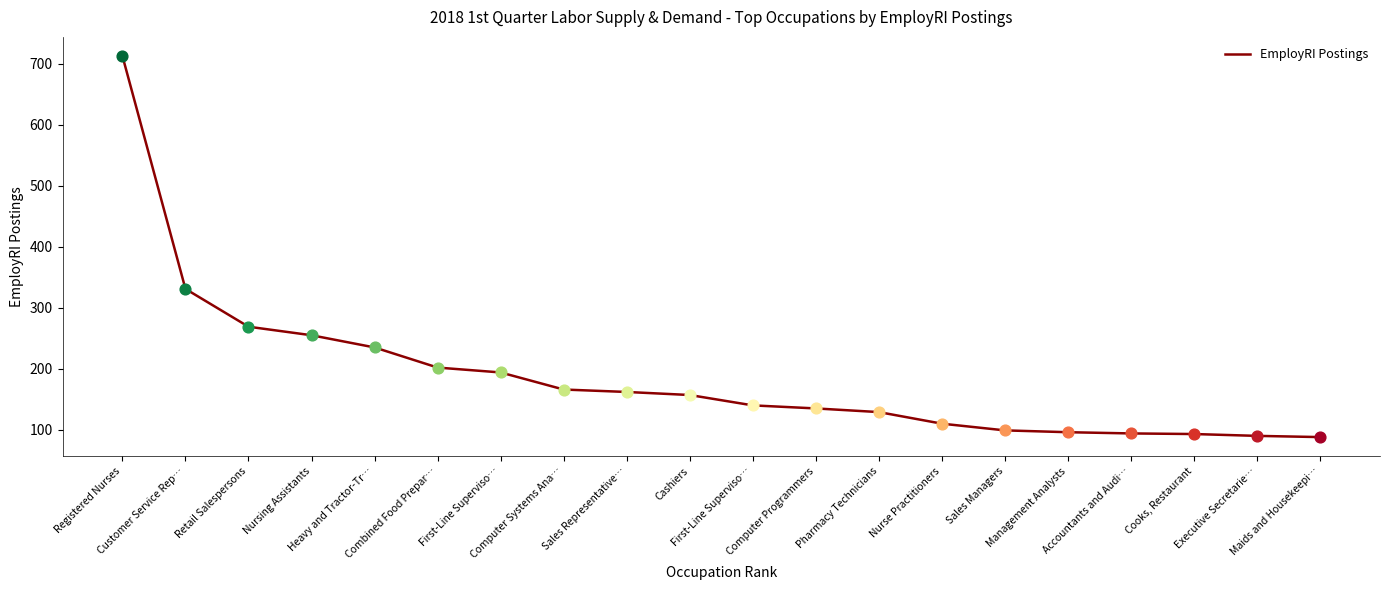

Between First-Line Superviso… and First-Line Superviso…, which is larger?

First-Line Superviso…